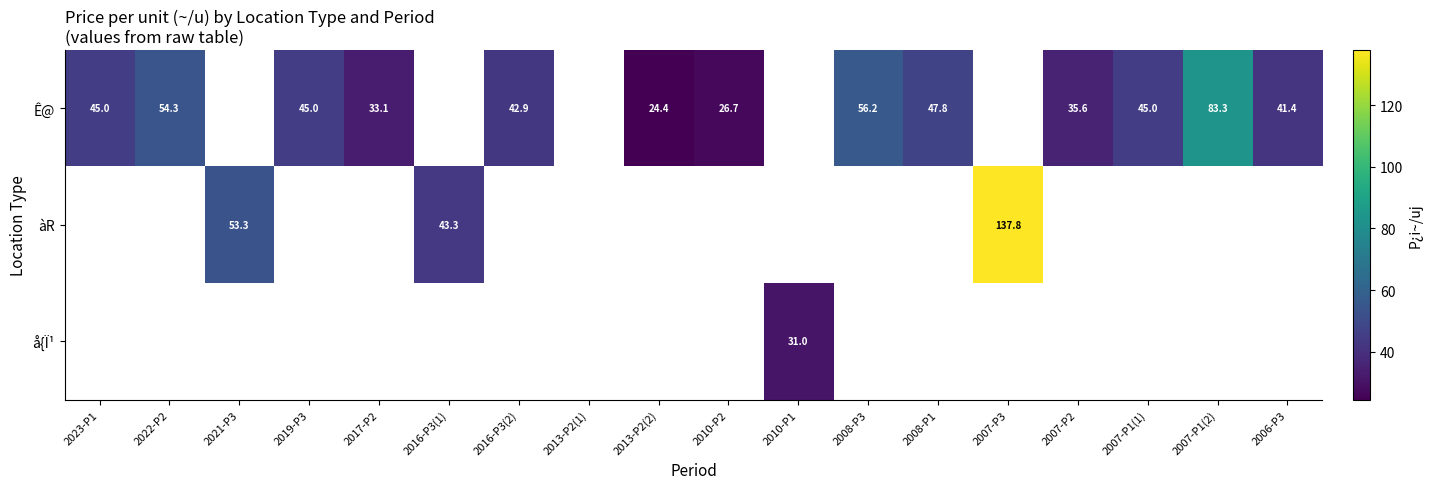

True or false: Ê@ has a value of 17.8 at 2007-P2.

False